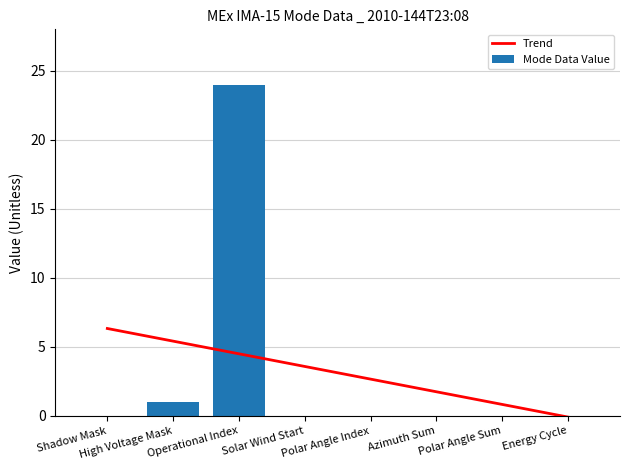

Reading right to left, extract all data points from this chart.

Trend: Energy Cycle=-0.1	Polar Angle Sum=0.8	Azimuth Sum=1.8	Polar Angle Index=2.7	Solar Wind Start=3.6	Operational Index=4.5	High Voltage Mask=5.4	Shadow Mask=6.3
Mode Data Value: Energy Cycle=0.0	Polar Angle Sum=0.0	Azimuth Sum=0.0	Polar Angle Index=0.0	Solar Wind Start=0.0	Operational Index=24.0	High Voltage Mask=1.0	Shadow Mask=0.0